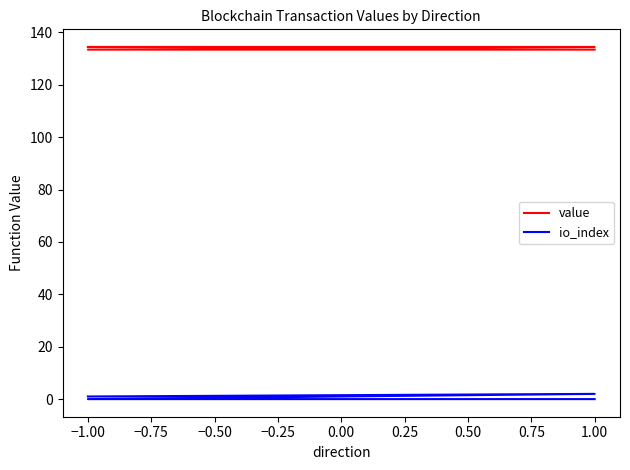

How many data points in io_index are less than 1?

2